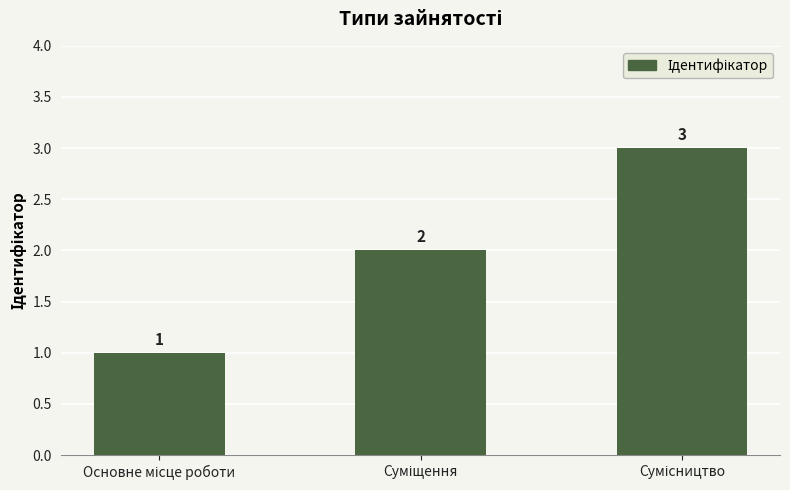

Count the values in the range 1 to 3.

3